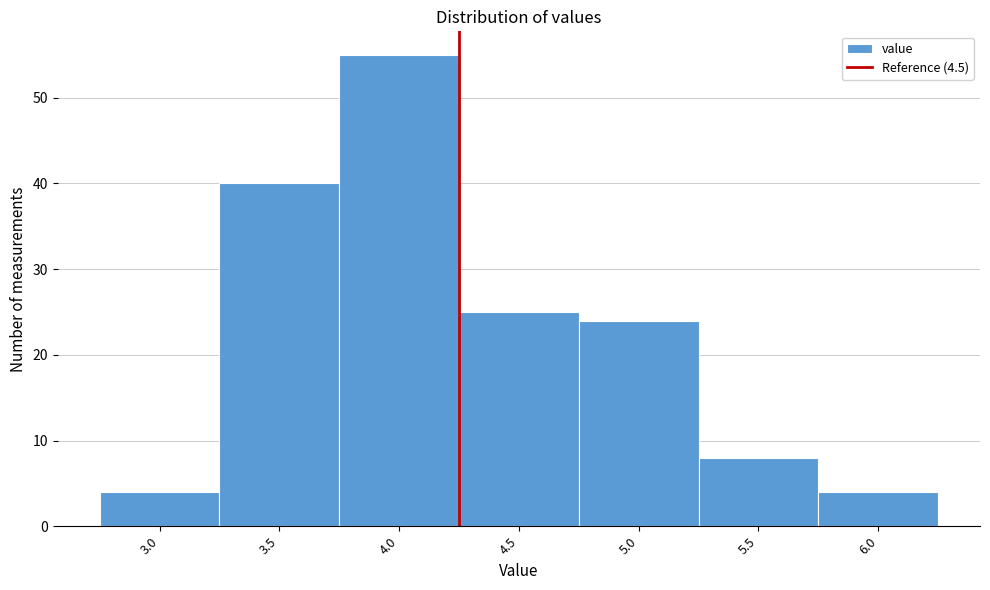

Reading left to right, extract all data points from this chart.

3.0=4	3.5=40	4.0=55	4.5=25	5.0=24	5.5=8	6.0=4